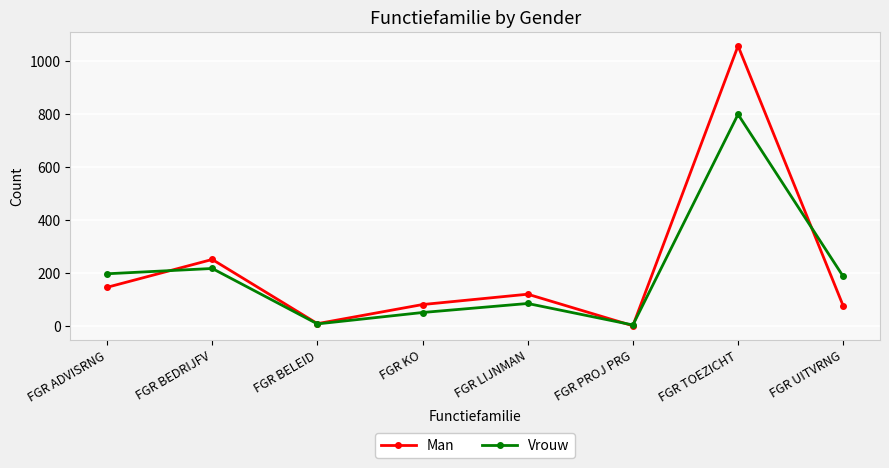

Rank the series at FGR KO from highest to lowest value.

Man, Vrouw